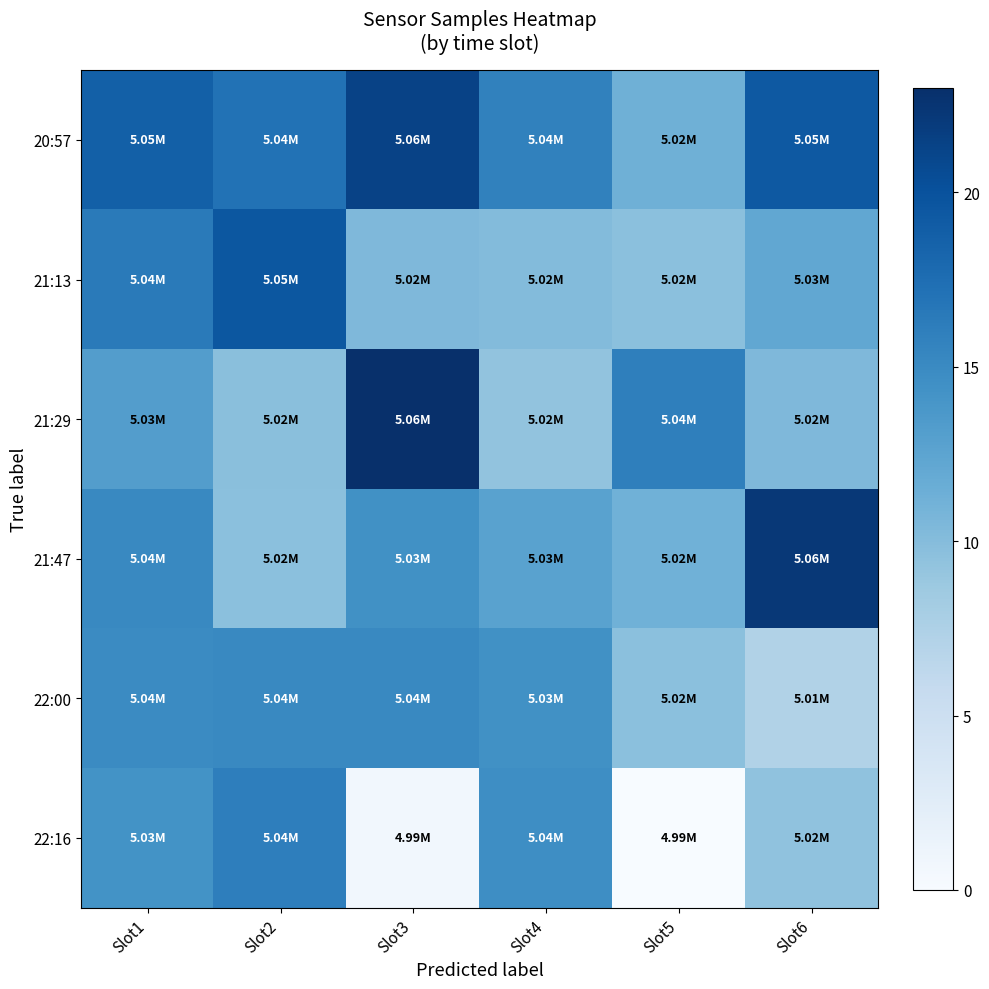

Which series has the widest spread of values?

22:16